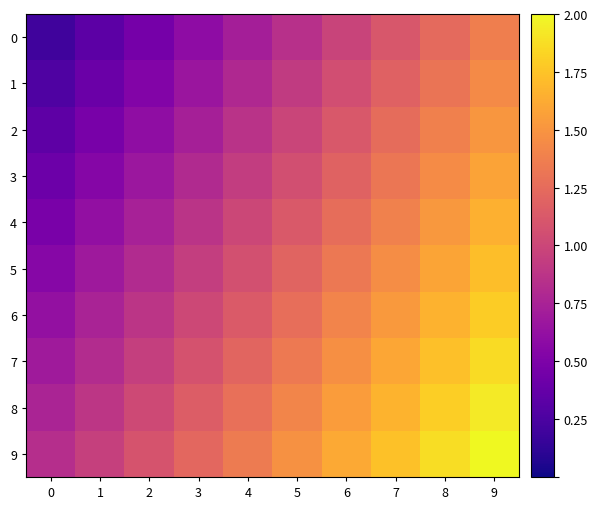

Reading left to right, extract all data points from this chart.

0: 0=0.2	1=0.3	2=0.5	3=0.6	4=0.7	5=0.8	6=1.0	7=1.1	8=1.2	9=1.4
1: 0=0.3	1=0.4	2=0.5	3=0.7	4=0.8	5=0.9	6=1.0	7=1.2	8=1.3	9=1.4
2: 0=0.3	1=0.5	2=0.6	3=0.7	4=0.9	5=1.0	6=1.1	7=1.2	8=1.4	9=1.5
3: 0=0.4	1=0.5	2=0.7	3=0.8	4=0.9	5=1.1	6=1.2	7=1.3	8=1.5	9=1.6
4: 0=0.5	1=0.6	2=0.7	3=0.9	4=1.0	5=1.1	6=1.3	7=1.4	8=1.5	9=1.6
5: 0=0.6	1=0.7	2=0.8	3=0.9	4=1.1	5=1.2	6=1.3	7=1.5	8=1.6	9=1.7
6: 0=0.6	1=0.8	2=0.9	3=1.0	4=1.1	5=1.3	6=1.4	7=1.5	8=1.7	9=1.8
7: 0=0.7	1=0.8	2=0.9	3=1.1	4=1.2	5=1.3	6=1.5	7=1.6	8=1.7	9=1.9
8: 0=0.8	1=0.9	2=1.0	3=1.1	4=1.3	5=1.4	6=1.5	7=1.7	8=1.8	9=1.9
9: 0=0.8	1=1.0	2=1.1	3=1.2	4=1.4	5=1.5	6=1.6	7=1.7	8=1.9	9=2.0